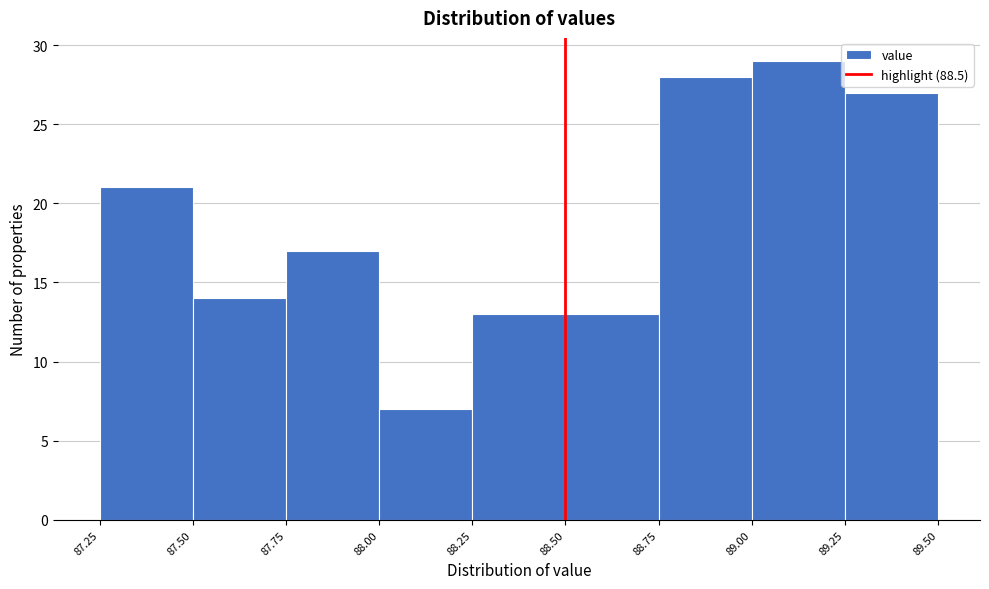

What is the height of the bar covering 88.00 to 88.25 on the x-axis? The values are not printed on the chart, so give them approximately, as read against the axis.

7